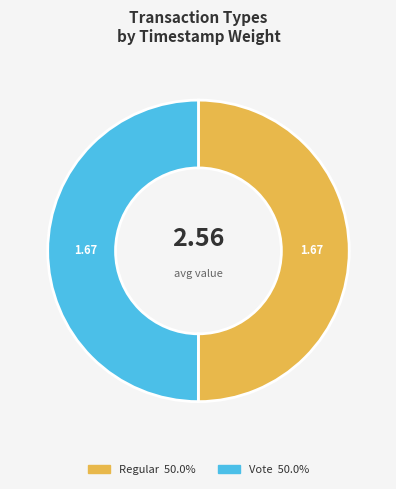

Is the sum of Regular and Vote greater than half?

Yes